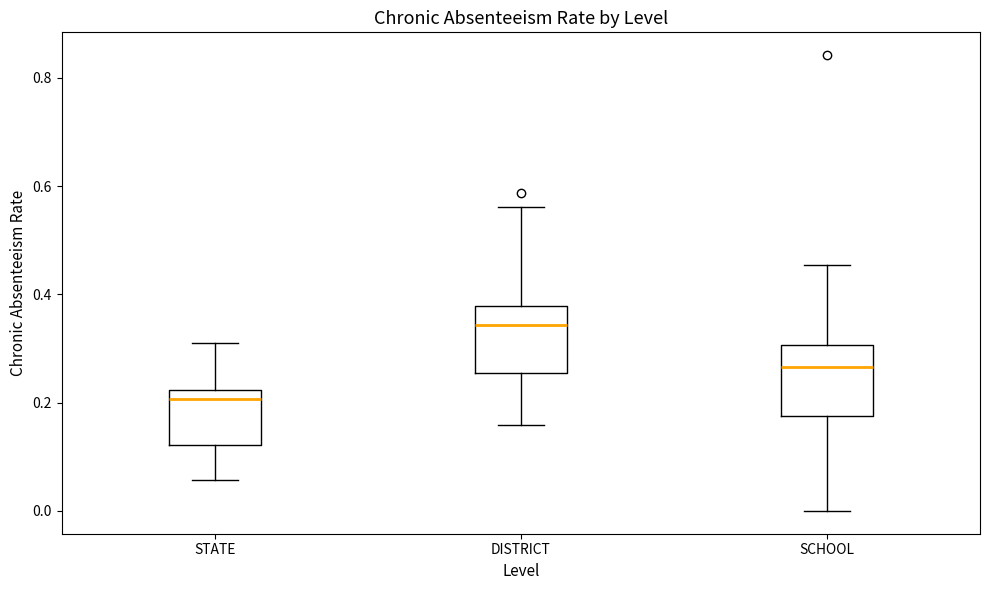

Where does the median line of the box for DISTRICT sit on the y-axis? The values are not printed on the chart, so give them approximately, as read against the axis.

0.34